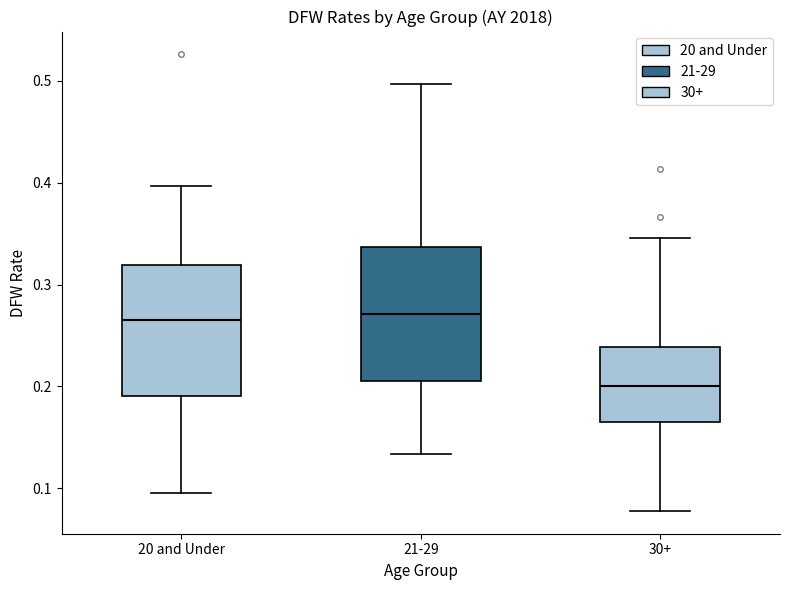

Reading left to right, read every box against the y-axis: the position of its median line, the range the box covers, and the ends of its whiskers. The values are not printed on the chart, so give them approximately, as read against the axis.

20 and Under: median 0.27, box 0.19 to 0.32, whiskers 0.10 to 0.40
21-29: median 0.27, box 0.21 to 0.34, whiskers 0.13 to 0.50
30+: median 0.20, box 0.16 to 0.24, whiskers 0.08 to 0.35